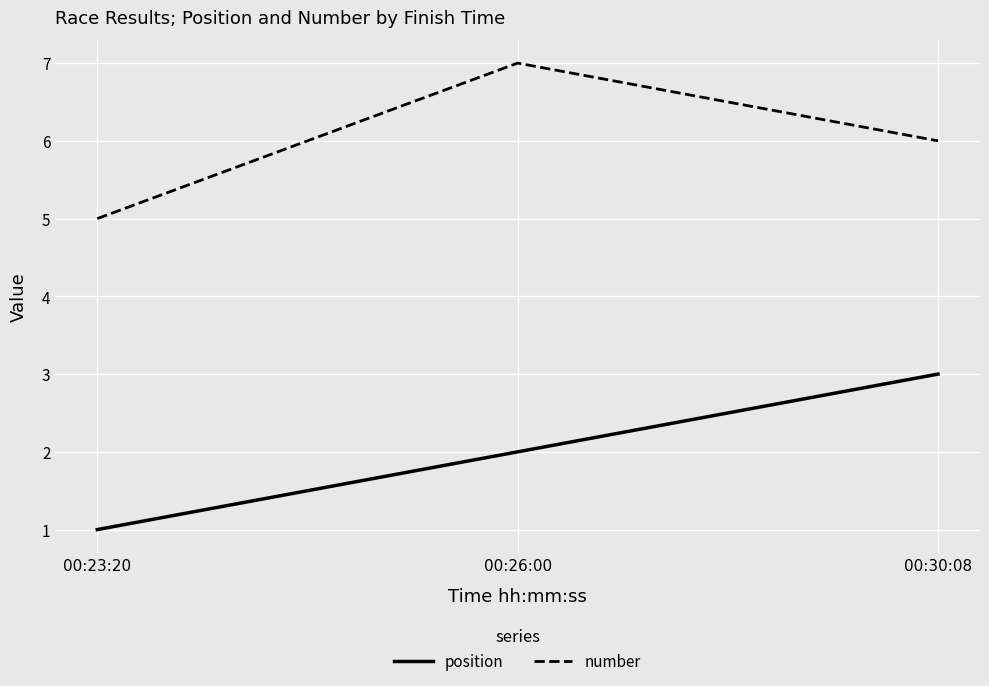

What value does the position series have at 00:26:00?

2